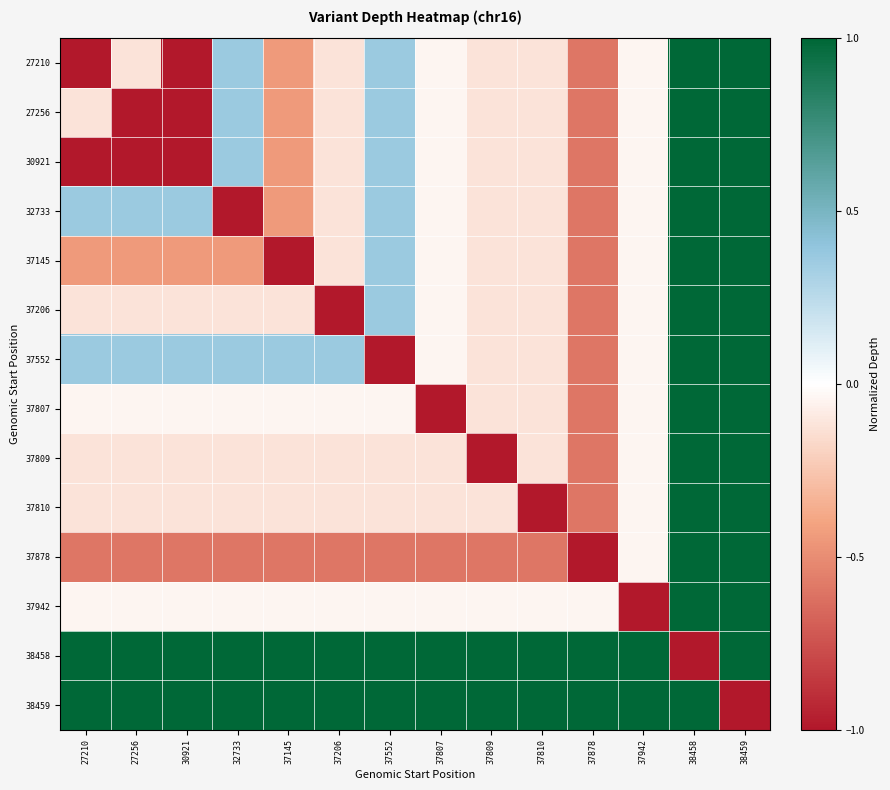

At which category is the sum across all series the highest?

38458